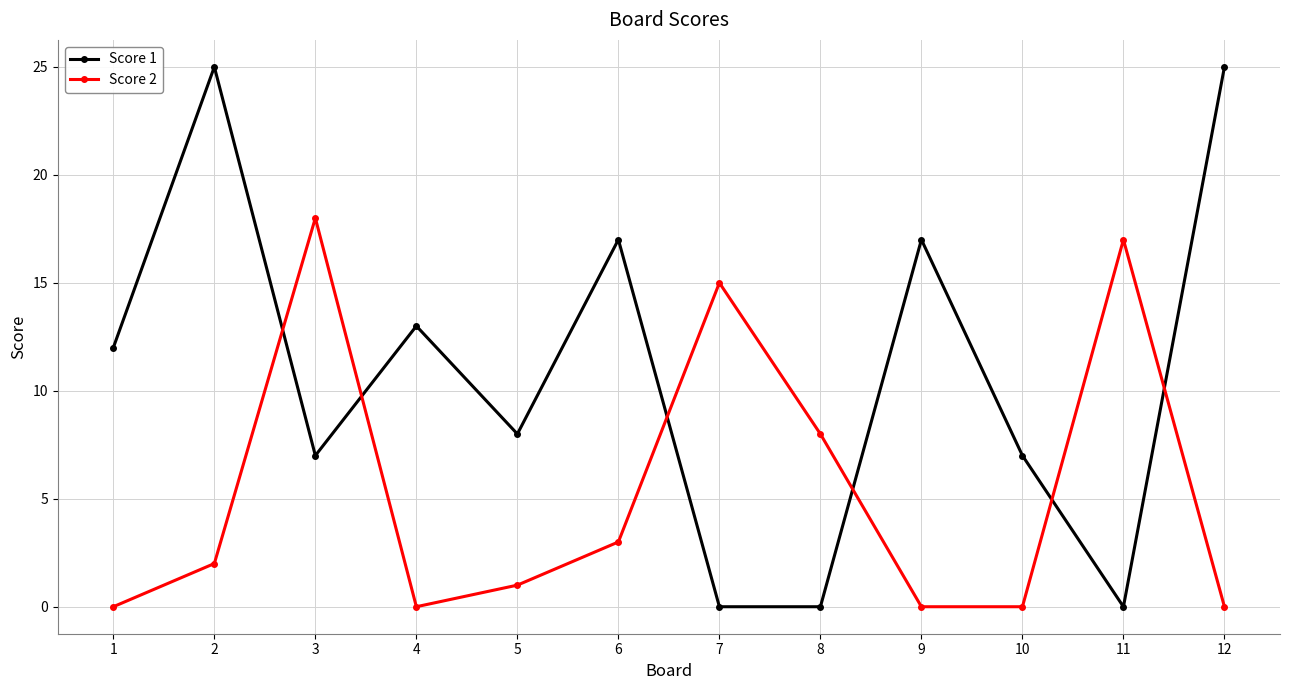

True or false: Score 1 and Score 2 intersect in this chart.

True